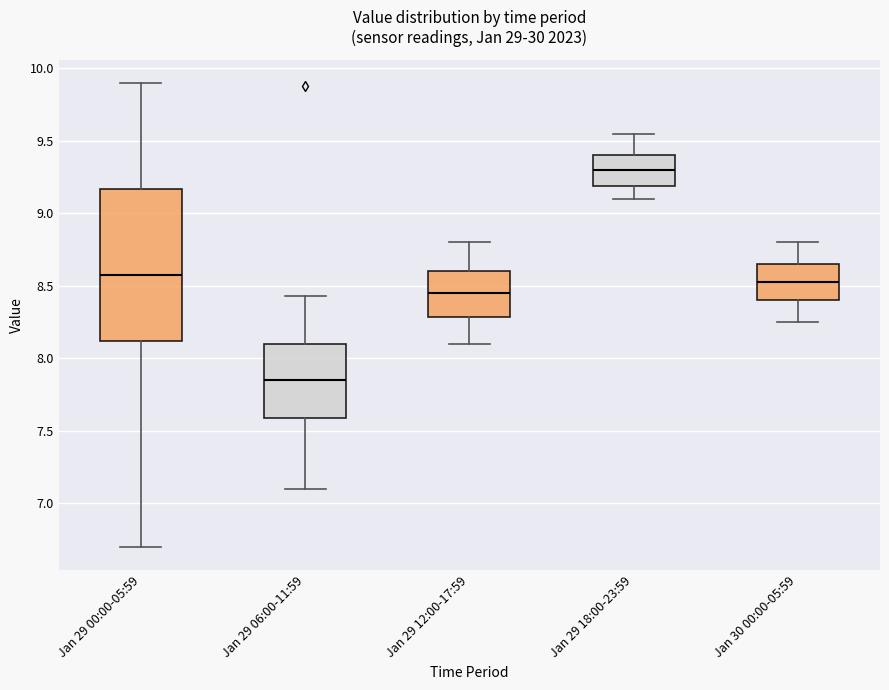

Reading left to right, read every box against the y-axis: the position of its median line, the range the box covers, and the ends of its whiskers. The values are not printed on the chart, so give them approximately, as read against the axis.

Jan 29 00:00-05:59: median 8.60, box 8.10 to 9.15, whiskers 6.70 to 9.90
Jan 29 06:00-11:59: median 7.85, box 7.60 to 8.10, whiskers 7.10 to 8.45
Jan 29 12:00-17:59: median 8.45, box 8.30 to 8.60, whiskers 8.10 to 8.80
Jan 29 18:00-23:59: median 9.30, box 9.20 to 9.40, whiskers 9.10 to 9.55
Jan 30 00:00-05:59: median 8.55, box 8.40 to 8.65, whiskers 8.25 to 8.80